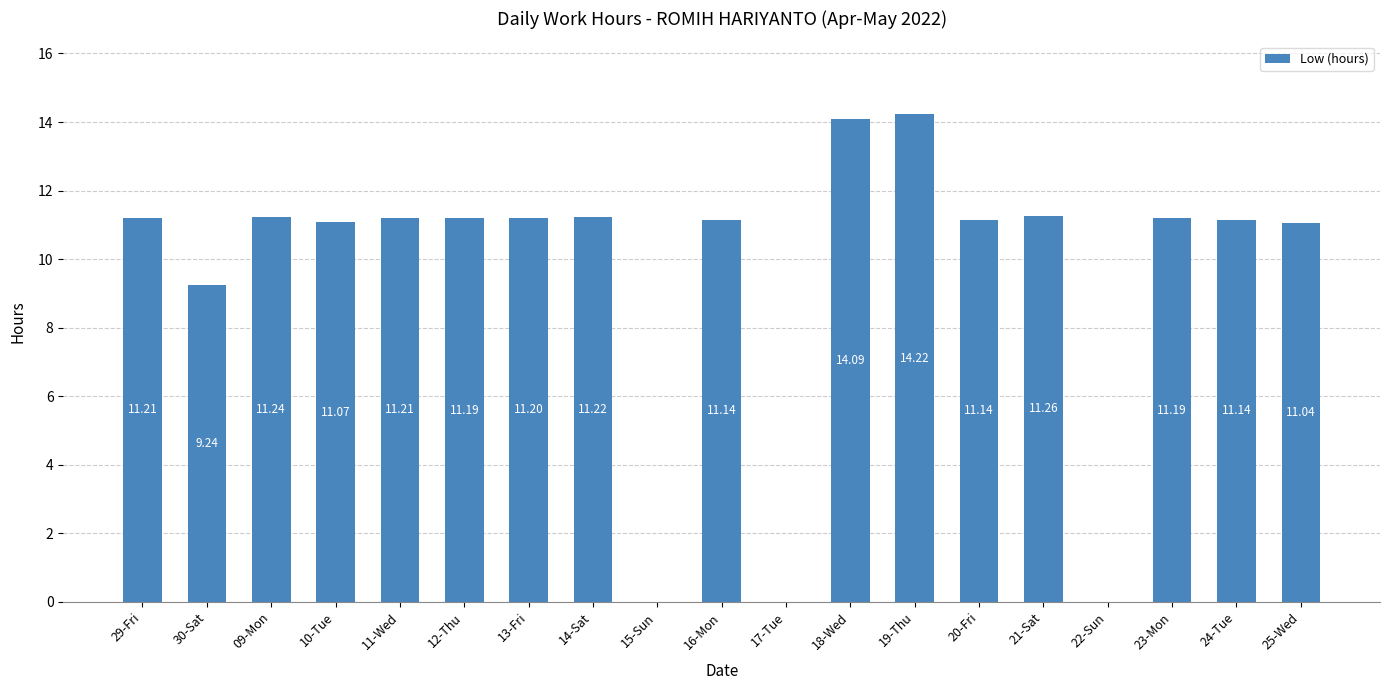

What is the sum of the values at 10-Tue and 21-Sat?

22.3